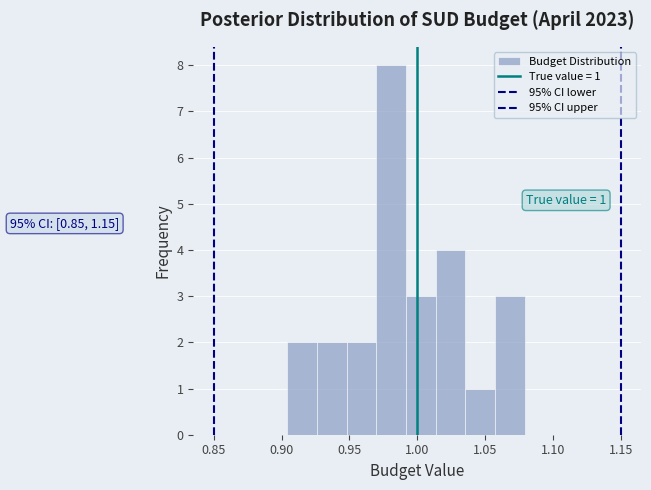

Over which range of the x-axis is the bar tallest?

0.970 to 0.990